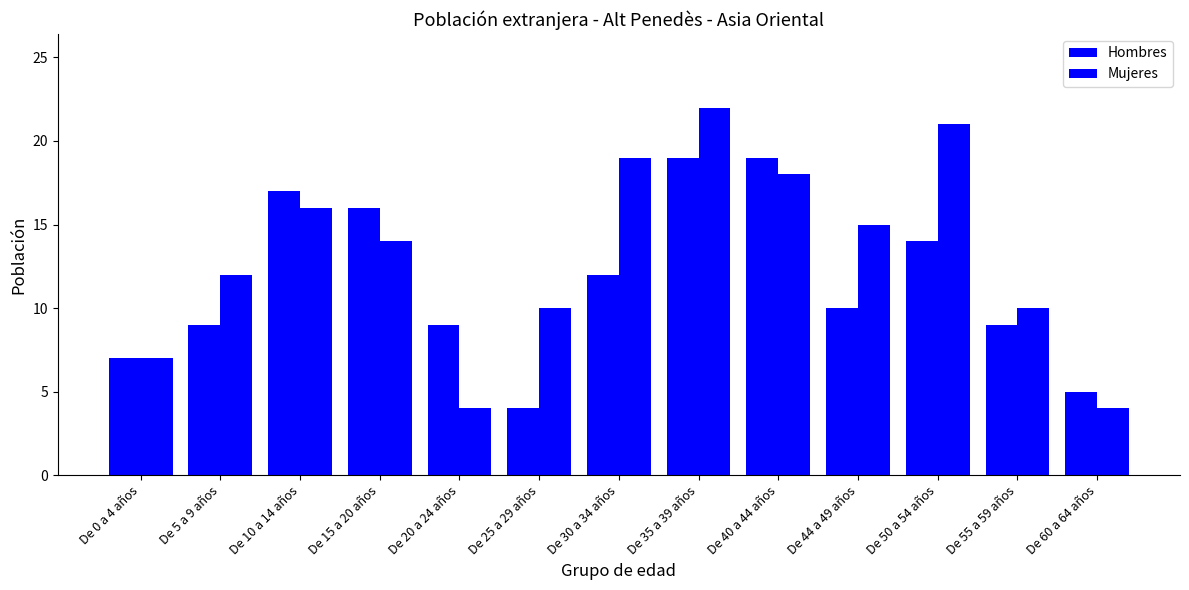

True or false: Mujeres has a value of 19 at De 15 a 20 años.

False